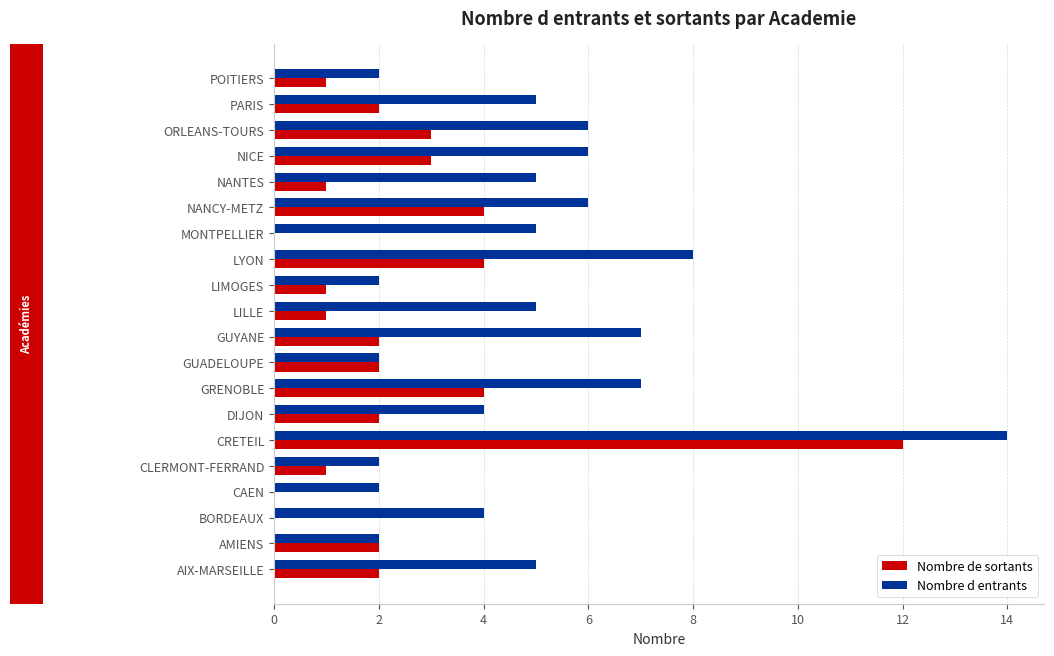

Which label corresponds to the largest value in the chart?

CRETEIL